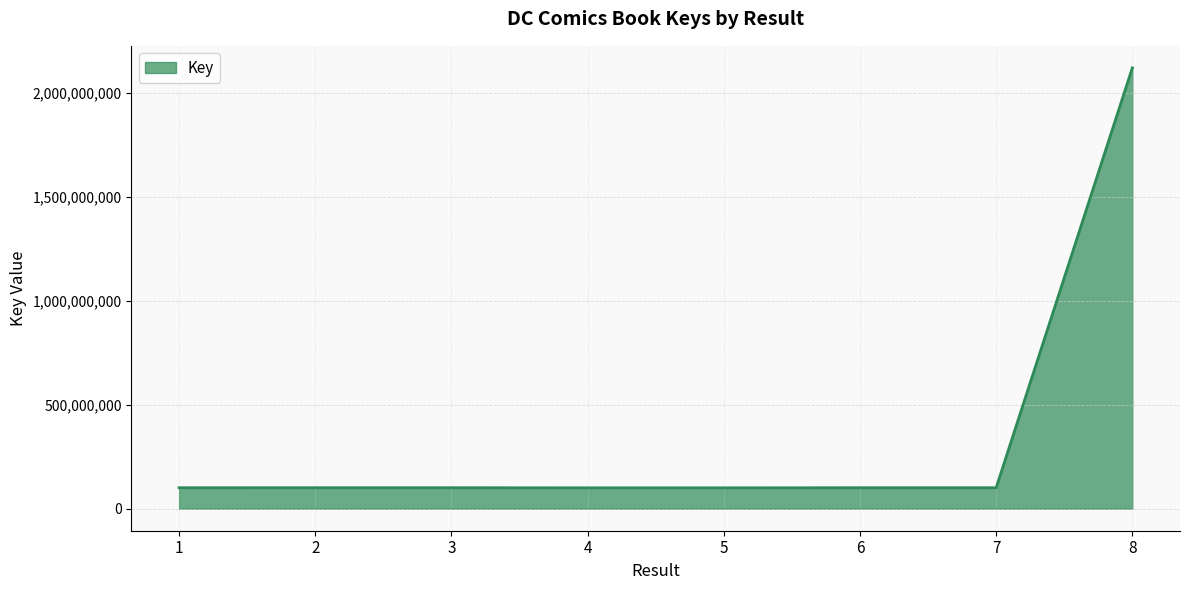

What is the sum of the values at 1 and 4?

200955333